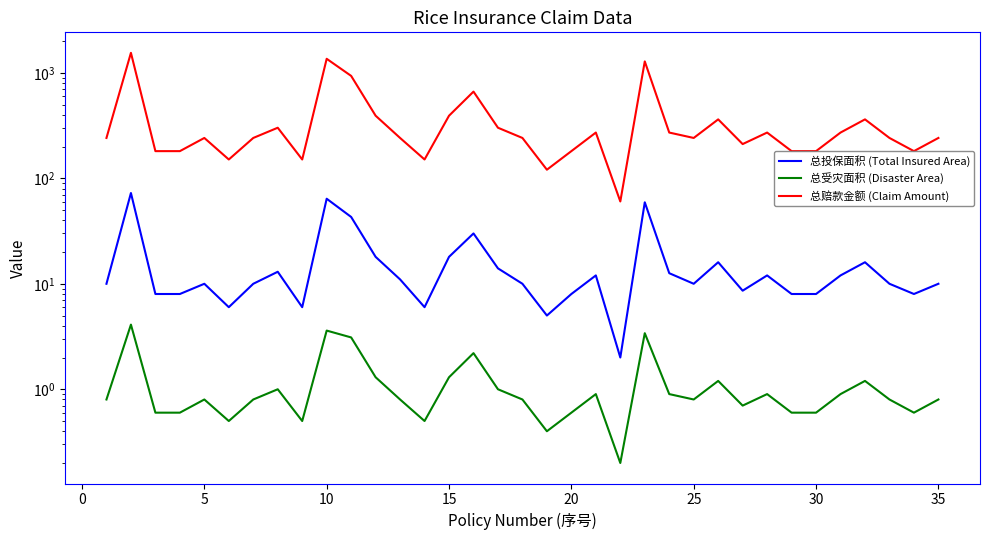

How many lines are shown in the chart?

3